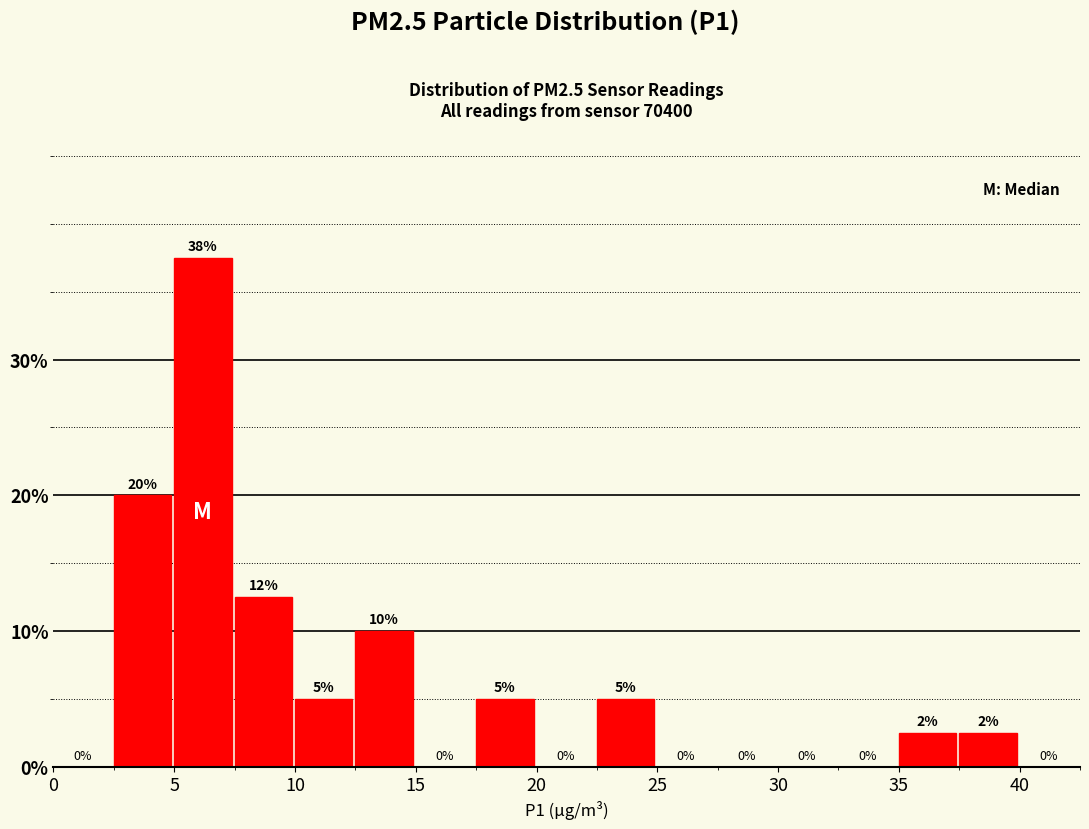

Which range on the x-axis has the tallest bar?

5.0 to 7.5